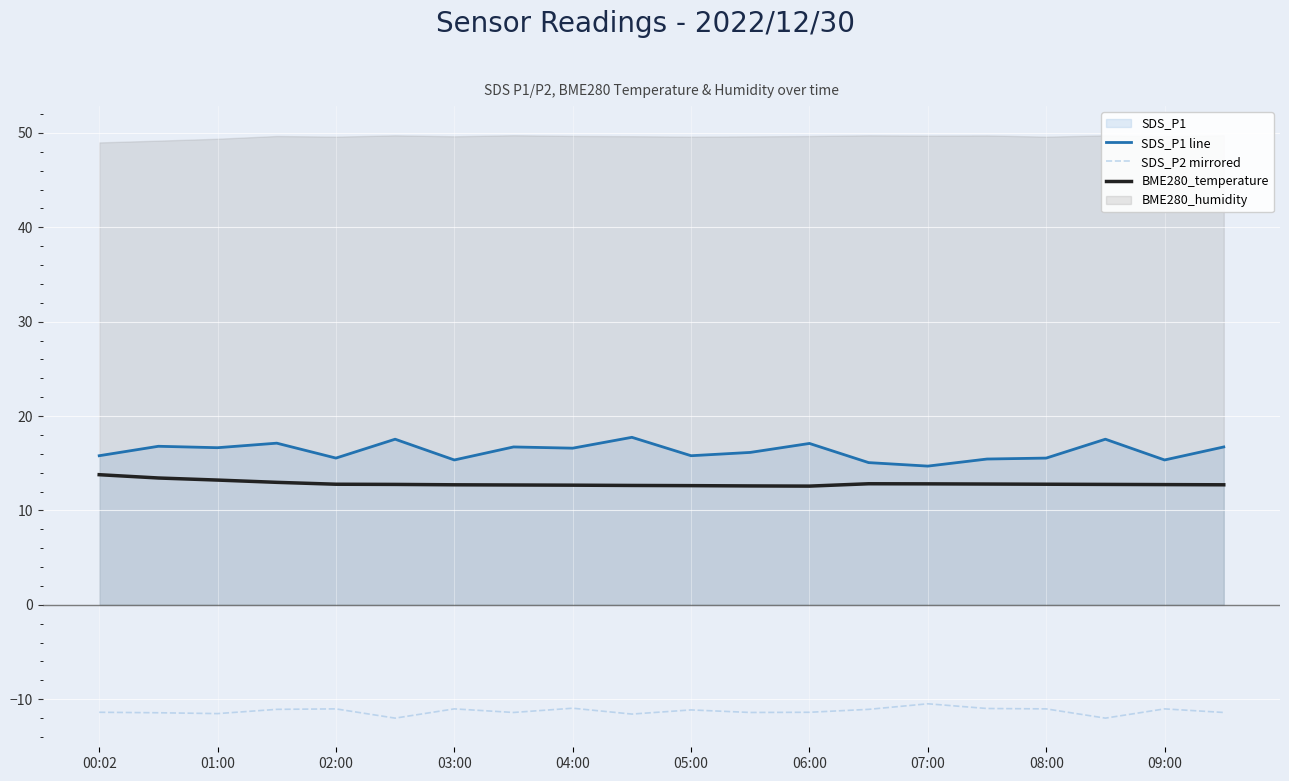

What is the maximum value for BME280_temperature?

13.8